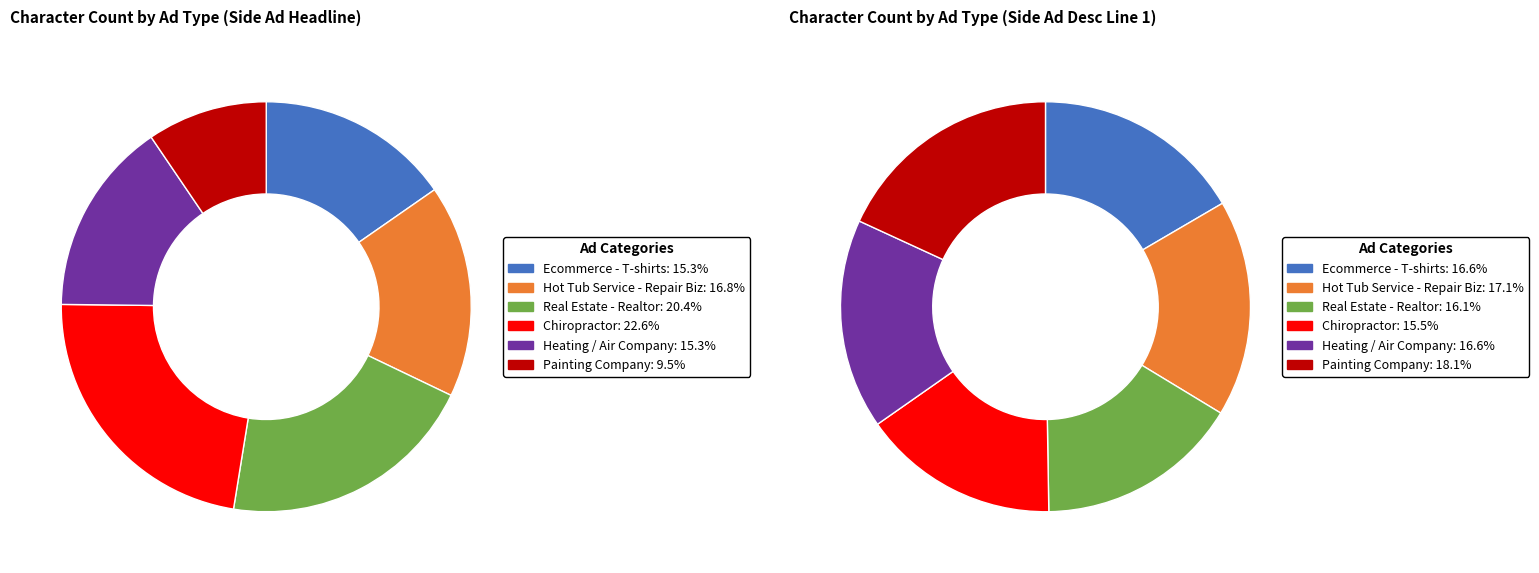

To the nearest percent, what is the average slice percentage?

17%